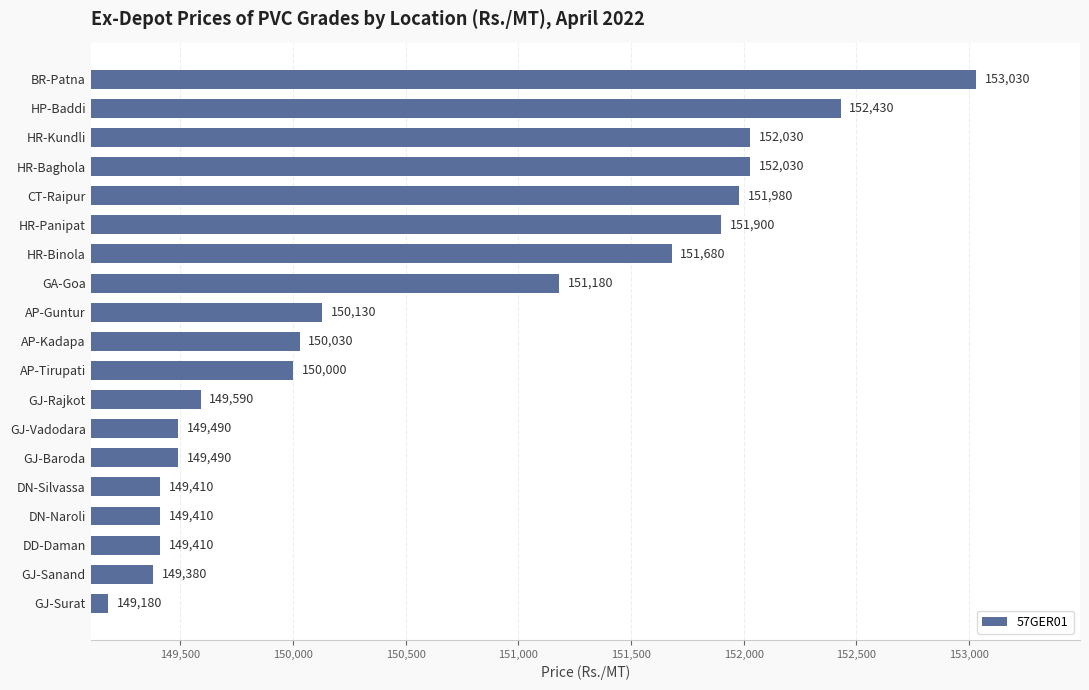

Which category has the lowest value across all series?

GJ-Surat